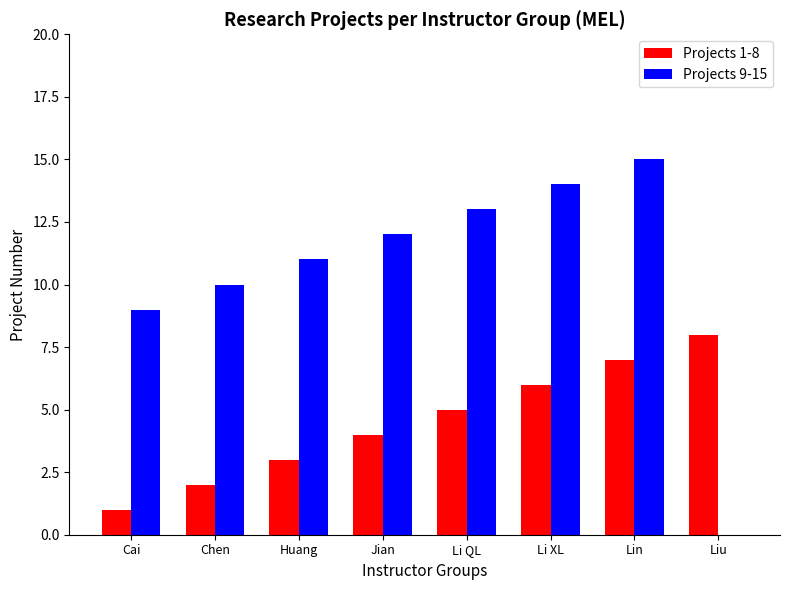

What are all the series names shown in the legend?

Projects 1-8, Projects 9-15